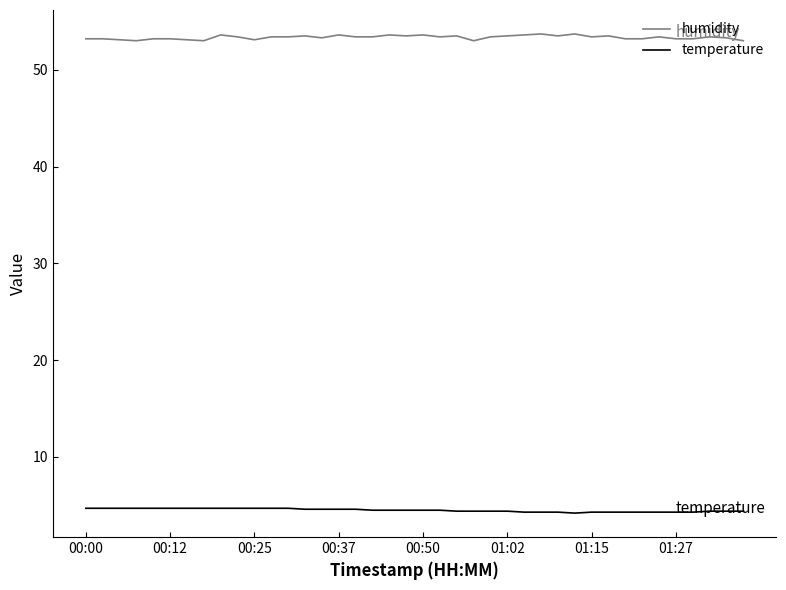

What is the greatest value displayed?

53.7